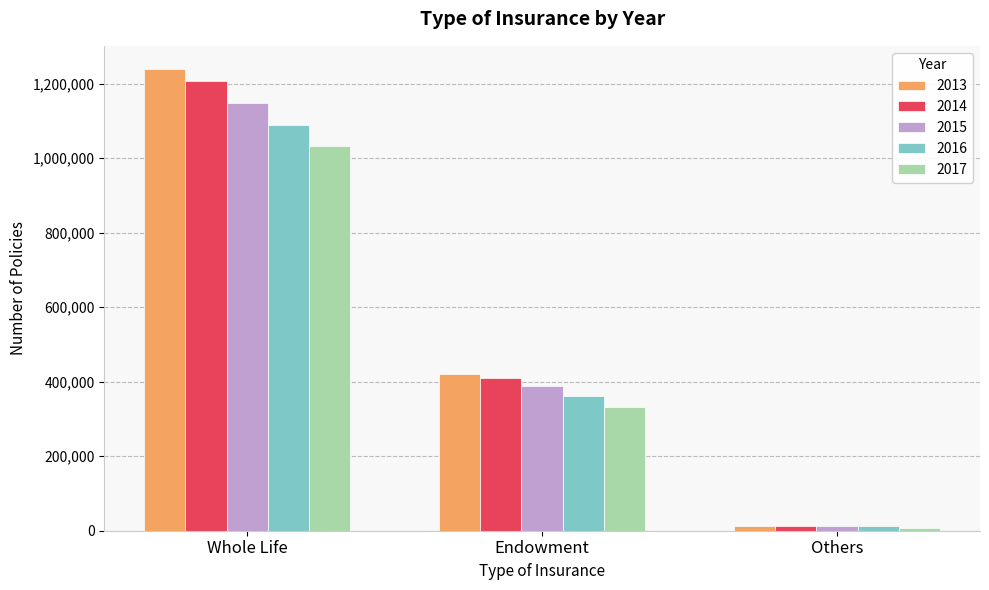

Does the chart contain stacked bars?

No